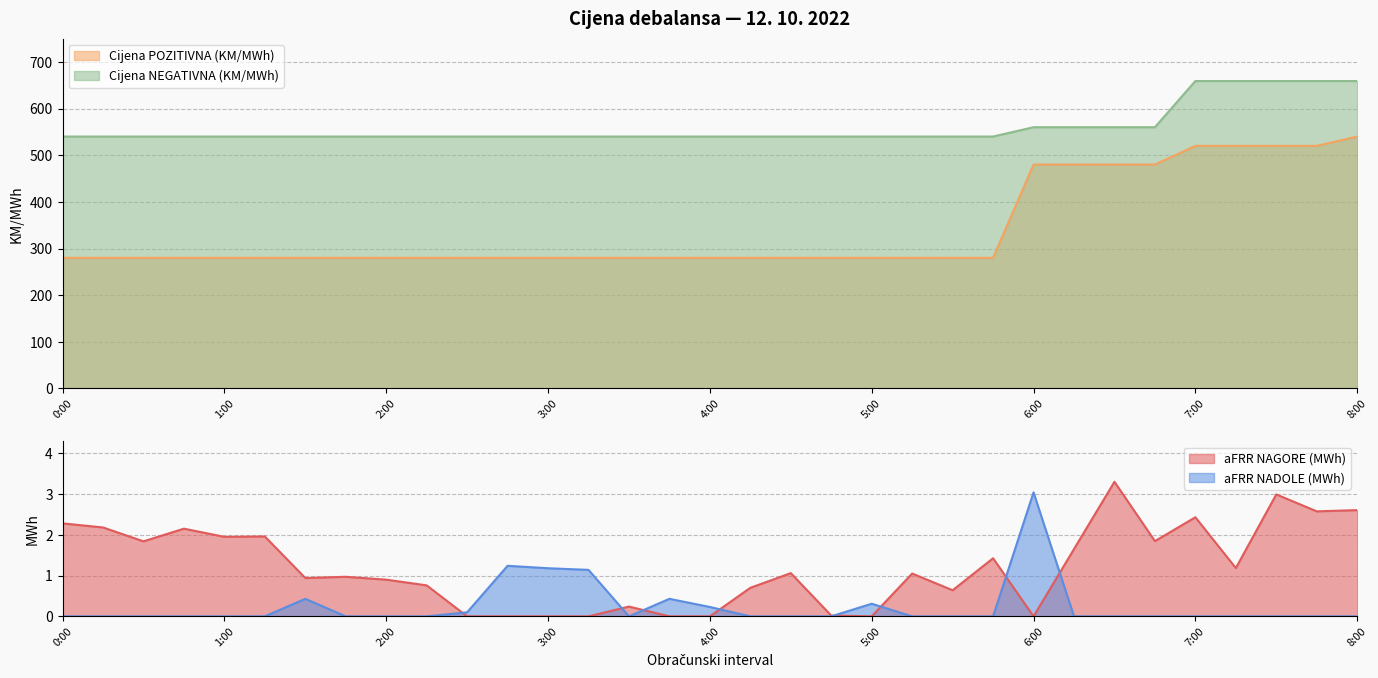

Reading left to right, list all the values displayed in this chart.

aFRR NAGORE (MWh): 2.3	2.2	1.8	2.1	1.9	2.0	0.9	1.0	0.9	0.8	0.0	0.0	0.0	0.0	0.2	0.0	0.0	0.7	1.1	0.0	0.0	1.1	0.6	1.4	0.0	1.6	3.3	1.8	2.4	1.2	3.0	2.6	2.6
aFRR NADOLE (MWh): 0.0	0.0	0.0	0.0	0.0	0.0	0.4	0.0	0.0	0.0	0.1	1.2	1.2	1.1	0.0	0.4	0.2	0.0	0.0	0.0	0.3	0.0	0.0	0.0	3.0	0.0	0.0	0.0	0.0	0.0	0.0	0.0	0.0
Cijena POZITIVNA (KM/MWh): 280.0	280.0	280.0	280.0	280.0	280.0	280.0	280.0	280.0	280.0	280.0	280.0	280.0	280.0	280.0	280.0	280.0	280.0	280.0	280.0	280.0	280.0	280.0	280.0	480.0	480.0	480.0	480.0	520.0	520.0	520.0	520.0	540.0
Cijena NEGATIVNA (KM/MWh): 540.0	540.0	540.0	540.0	540.0	540.0	540.0	540.0	540.0	540.0	540.0	540.0	540.0	540.0	540.0	540.0	540.0	540.0	540.0	540.0	540.0	540.0	540.0	540.0	560.0	560.0	560.0	560.0	659.0	659.0	659.0	659.0	659.0